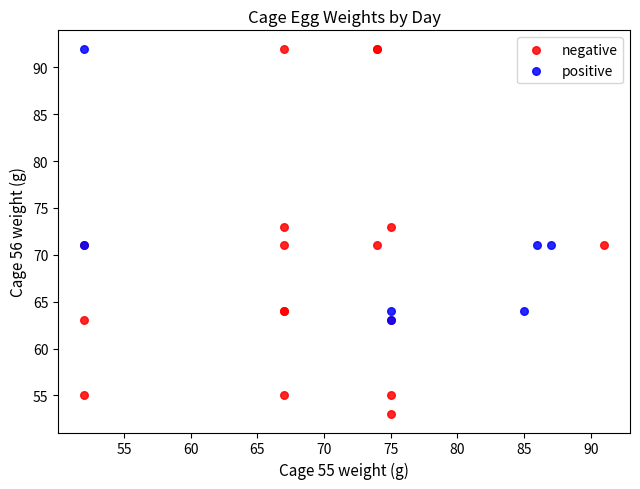

Which series contains the lowest Y value?

negative